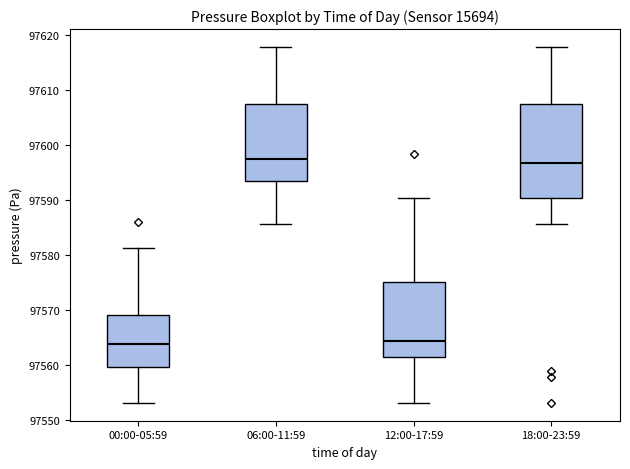

Reading left to right, read every box against the y-axis: the position of its median line, the range the box covers, and the ends of its whiskers. The values are not printed on the chart, so give them approximately, as read against the axis.

00:00-05:59: median 97564, box 97560 to 97569, whiskers 97553 to 97581
06:00-11:59: median 97598, box 97593 to 97607, whiskers 97586 to 97618
12:00-17:59: median 97564, box 97561 to 97575, whiskers 97553 to 97590
18:00-23:59: median 97597, box 97590 to 97607, whiskers 97586 to 97618